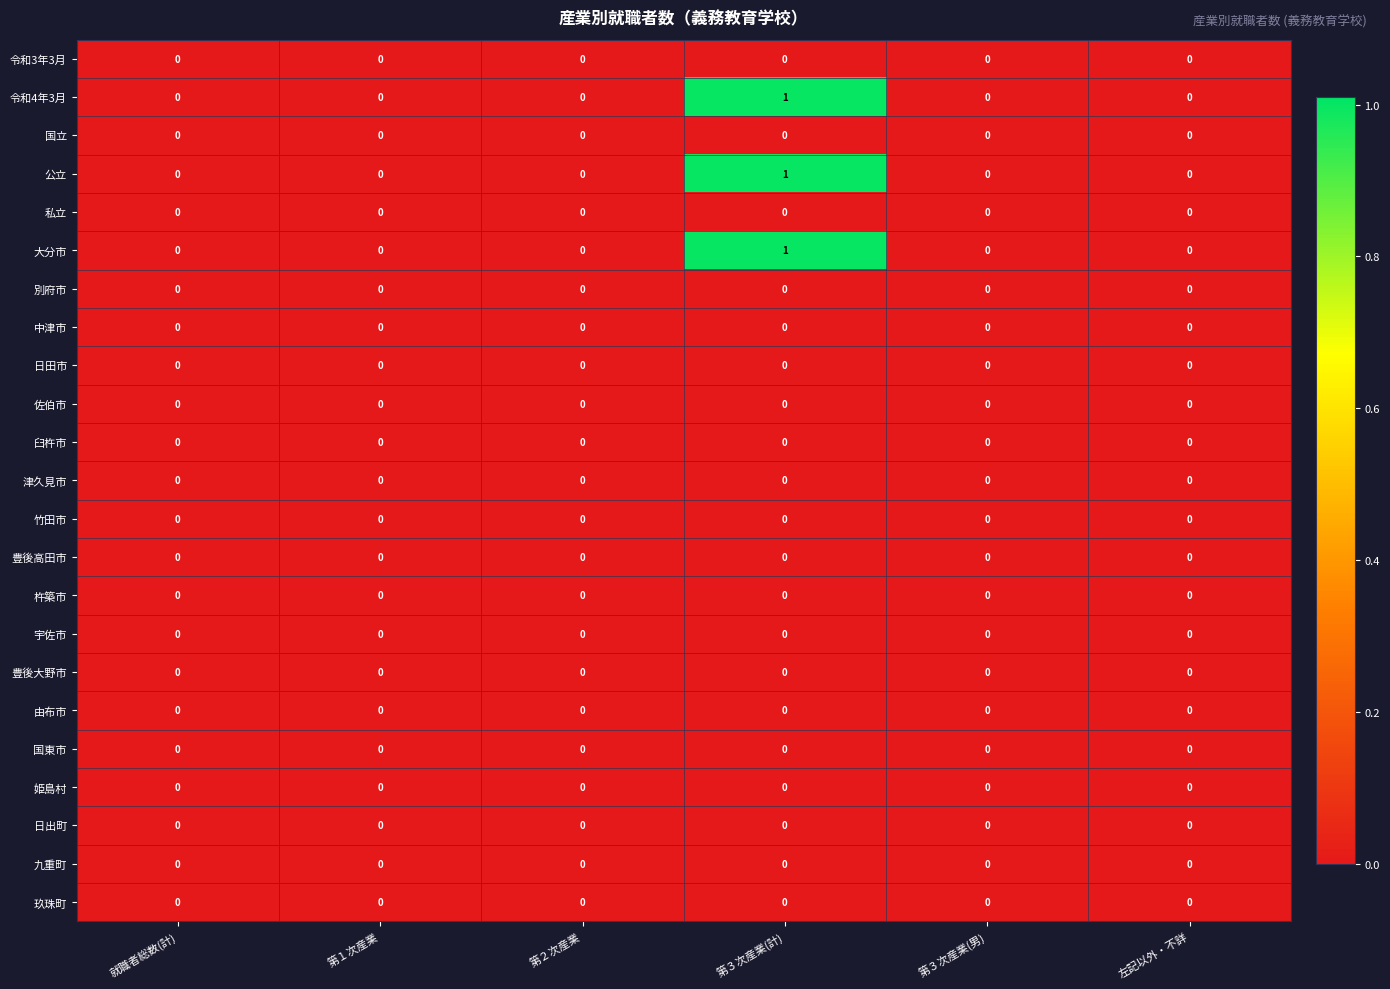

Which series changed the most between 第３次産業(計) and 左記以外・不詳?

row_1